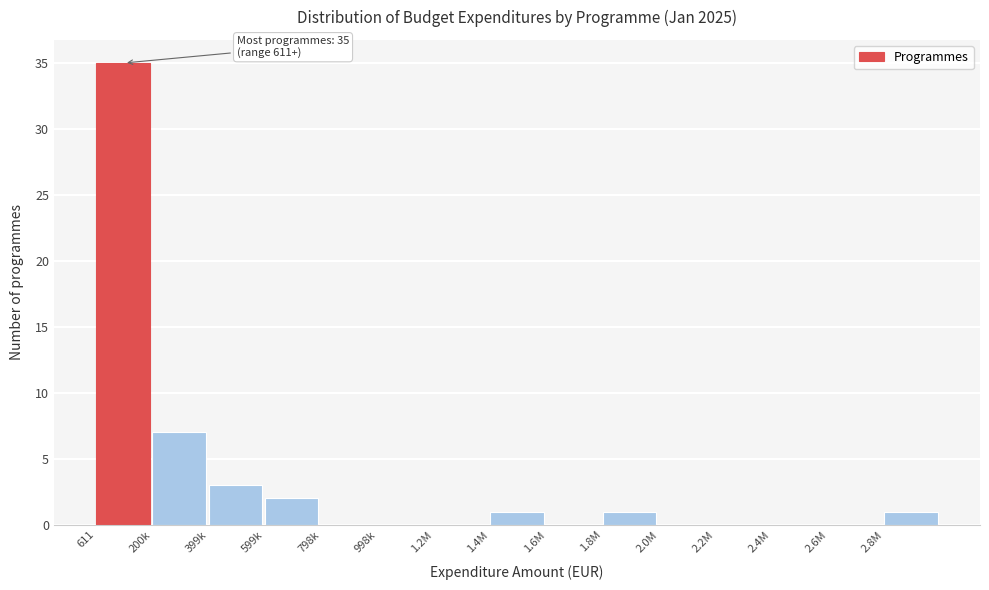

Reading left to right, extract all data points from this chart.

611=35	200k=7	399k=3	599k=2	798k=0	998k=0	1.2M=0	1.4M=1	1.6M=0	1.8M=1	2.0M=0	2.2M=0	2.4M=0	2.6M=0	2.8M=1